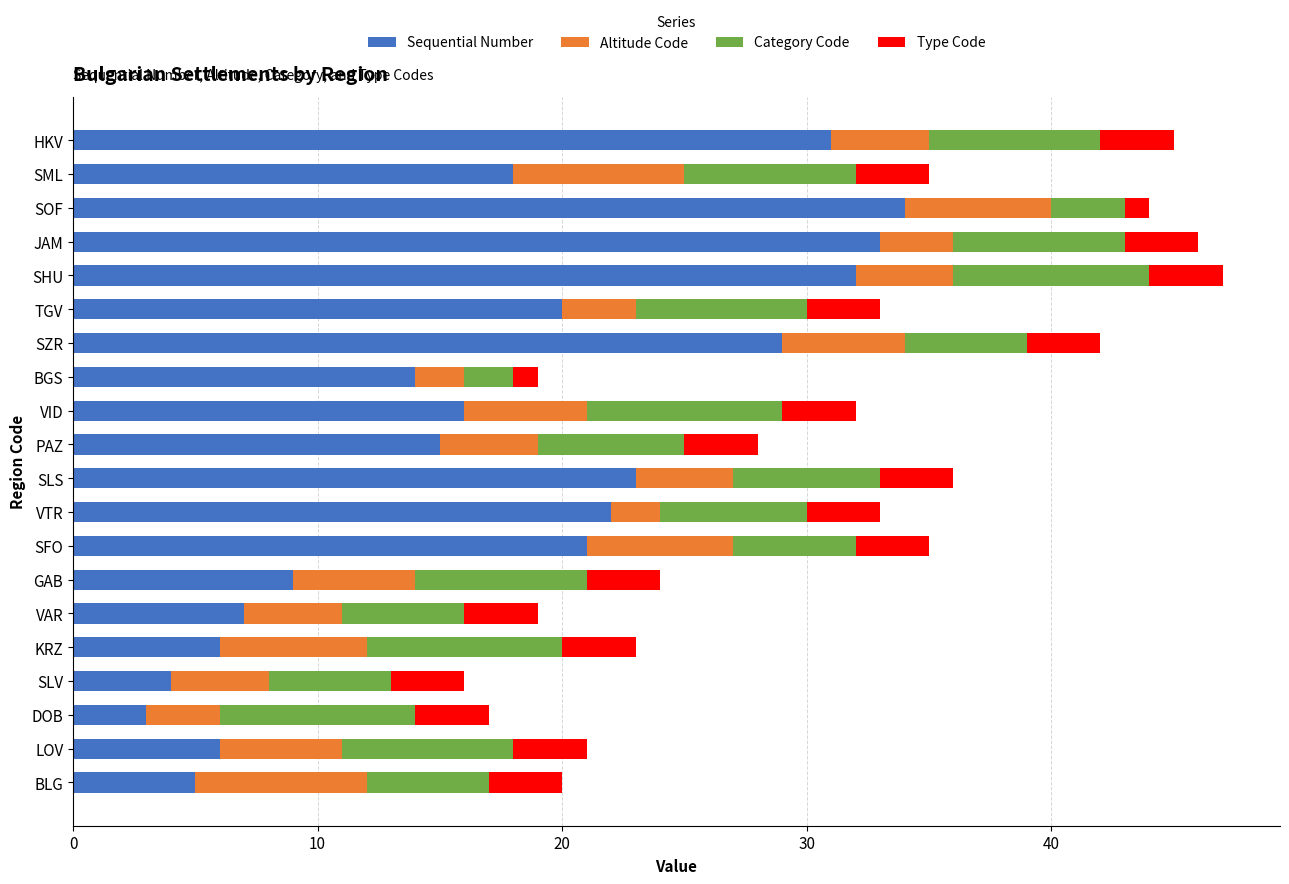

The Sequential Number series shows 22 at SOF. True or false?

False